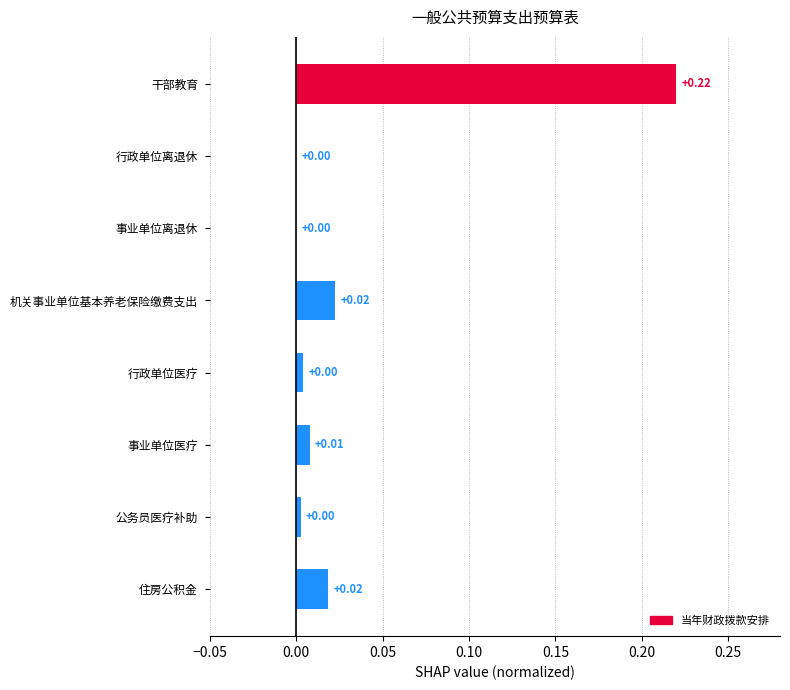

What is the sum of all values?

0.3